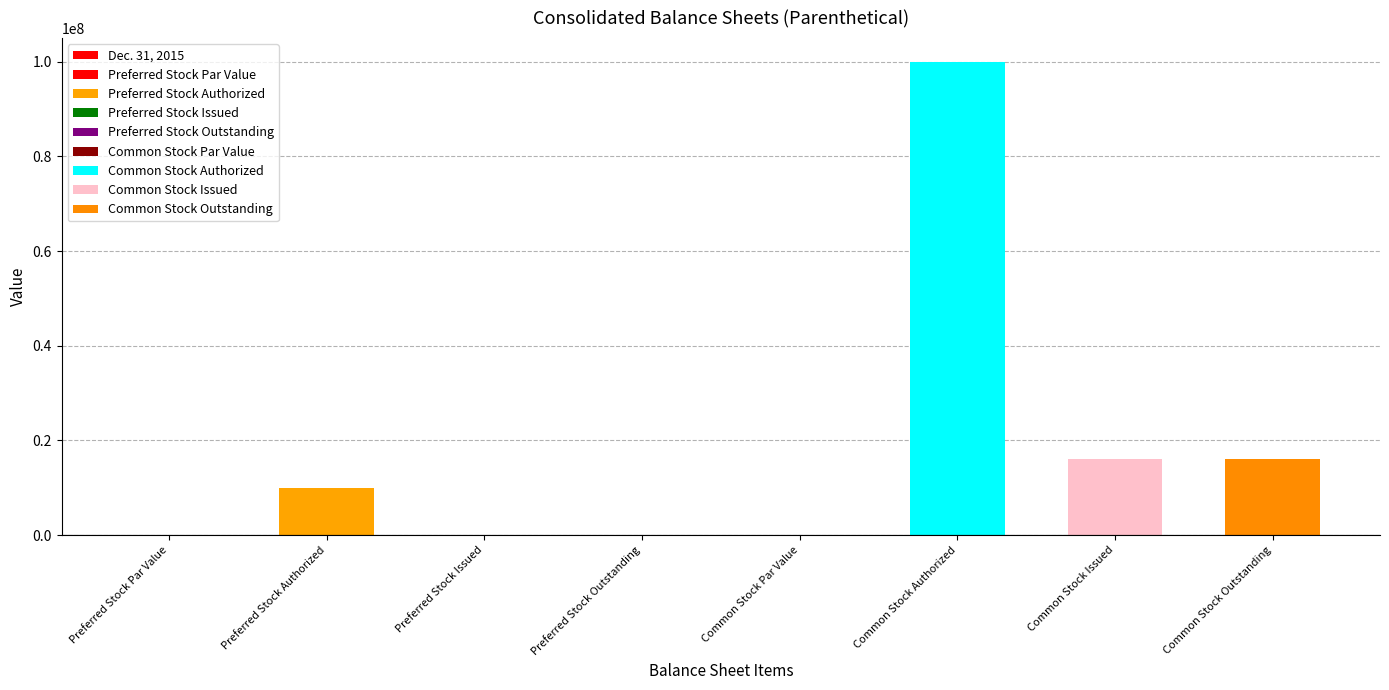

What is the greatest value displayed?

100000000.0